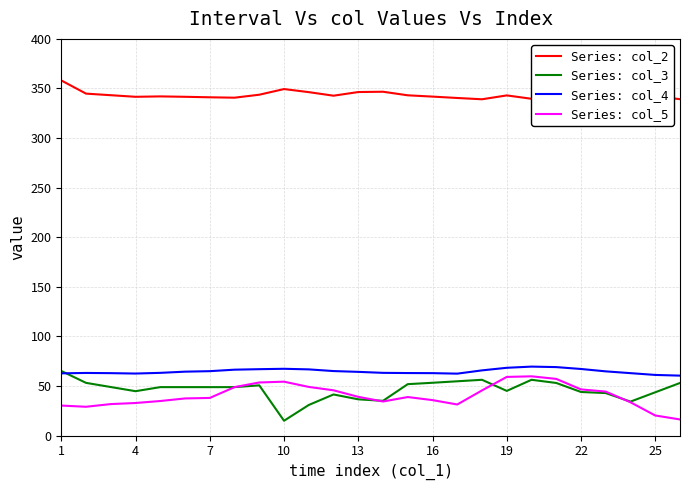

True or false: Series: col_3 and Series: col_2 intersect in this chart.

False